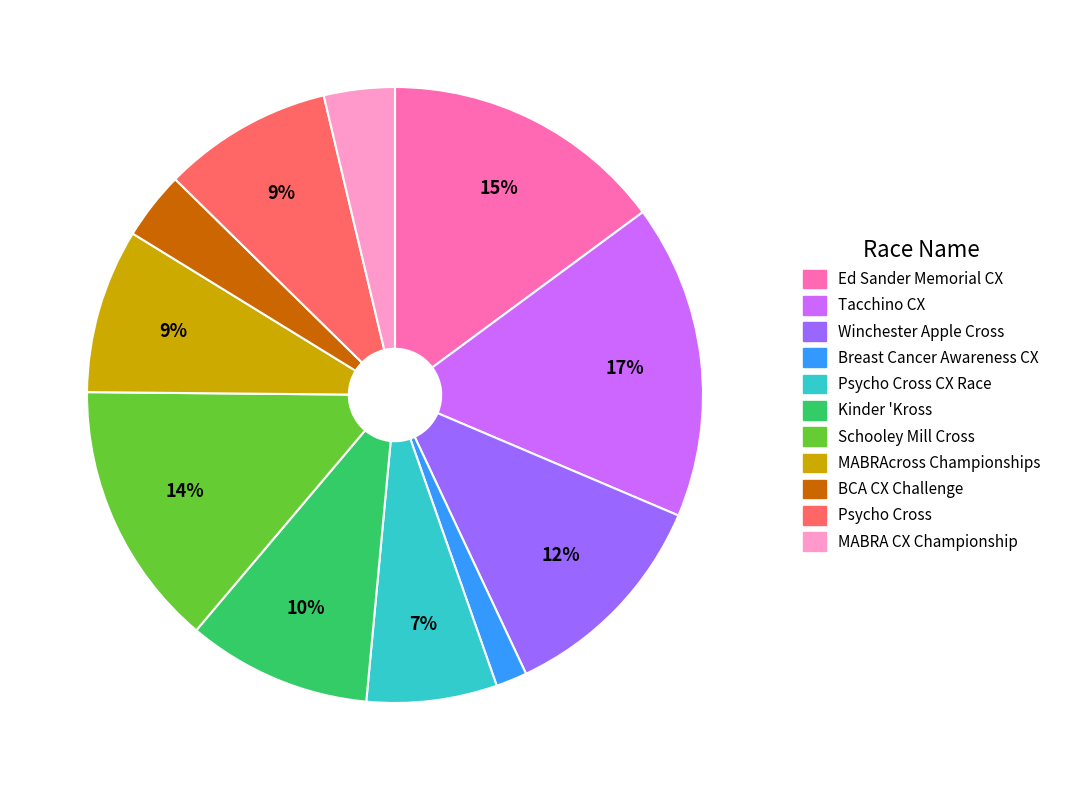

Is there any slice that represents more than half of the pie?

No